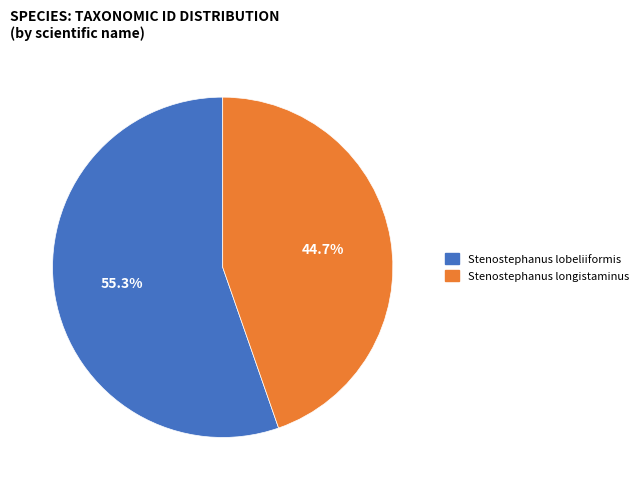

Rank the categories by value from highest to lowest.

Stenostephanus lobeliiformis, Stenostephanus longistaminus